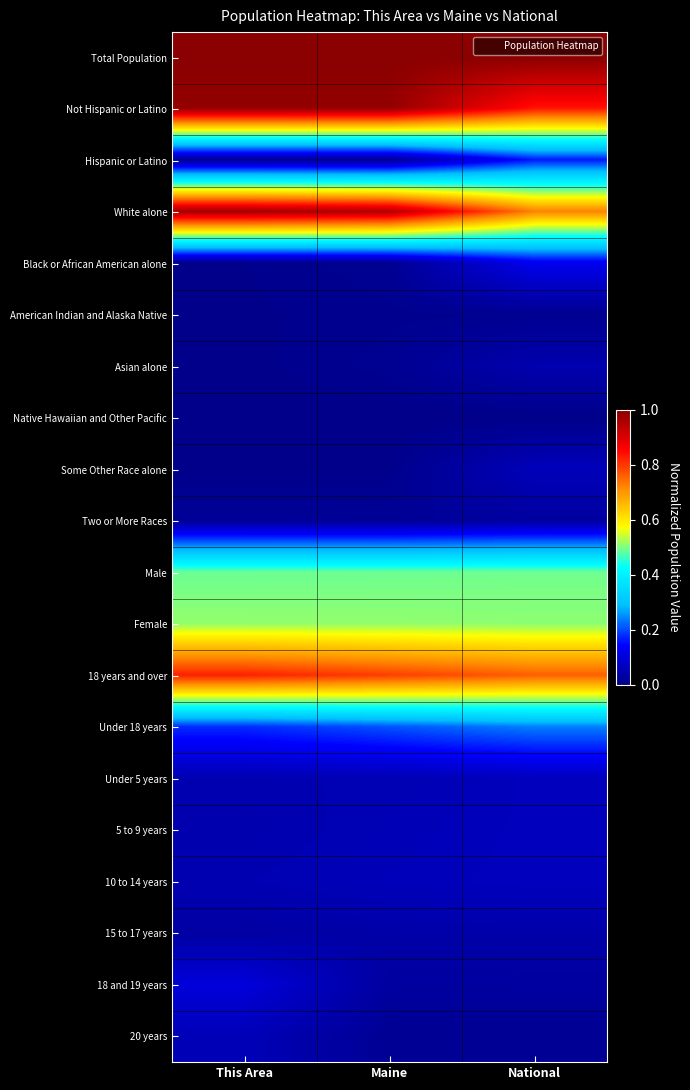

Which category has the highest value across all series?

This Area